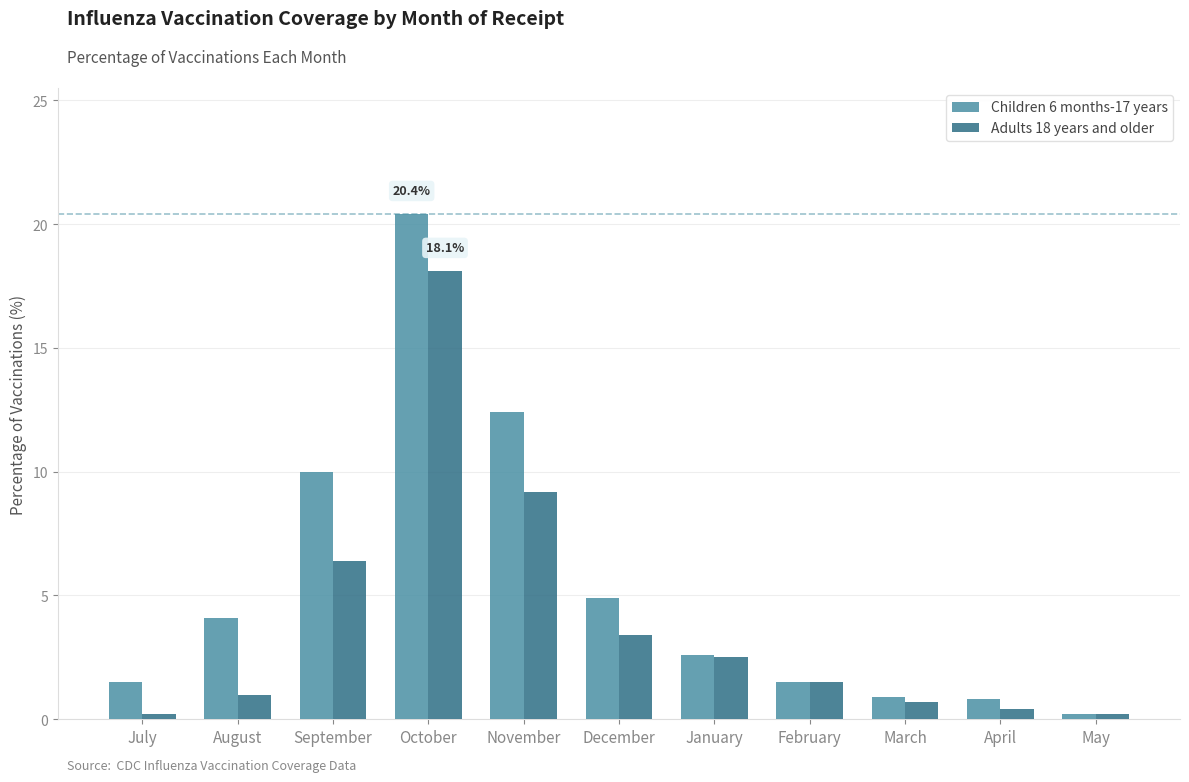

Read the Adults 18 years and older value at January.

2.5